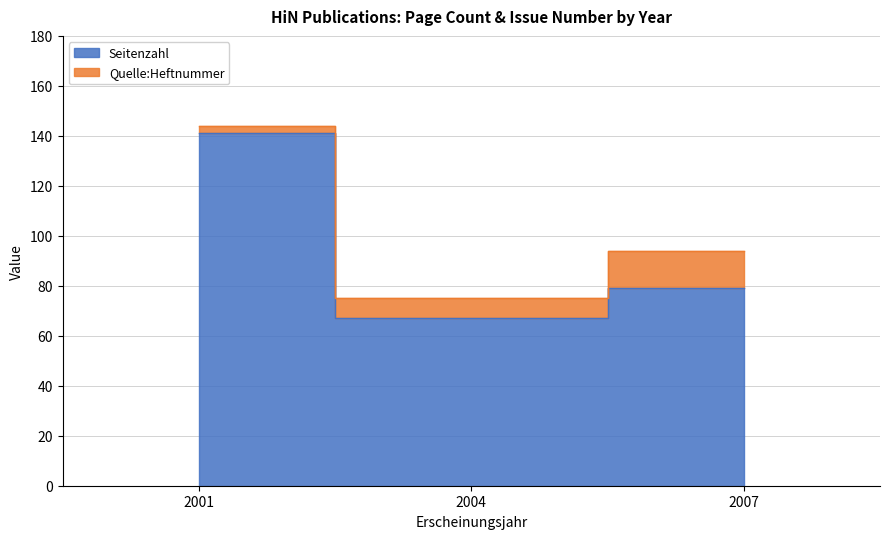

Approximately how many times larger is the value at 2001 compared to 2007?

1.8